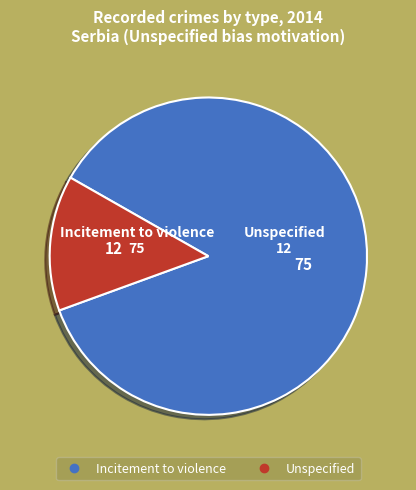

Do Incitement to violence and Unspecified together represent more than half of the pie?

Yes